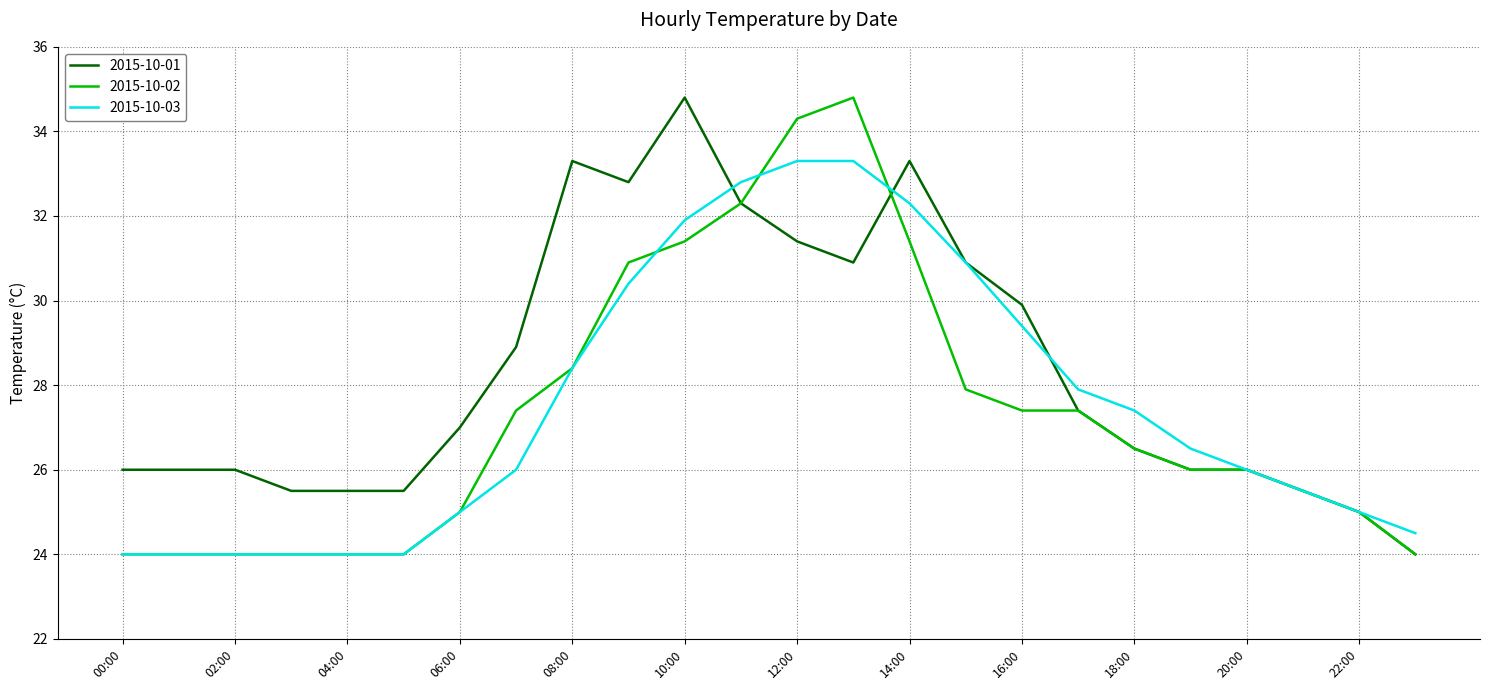

Which series ends up on top after the final intersection of 2015-10-02 and 2015-10-03?

2015-10-03